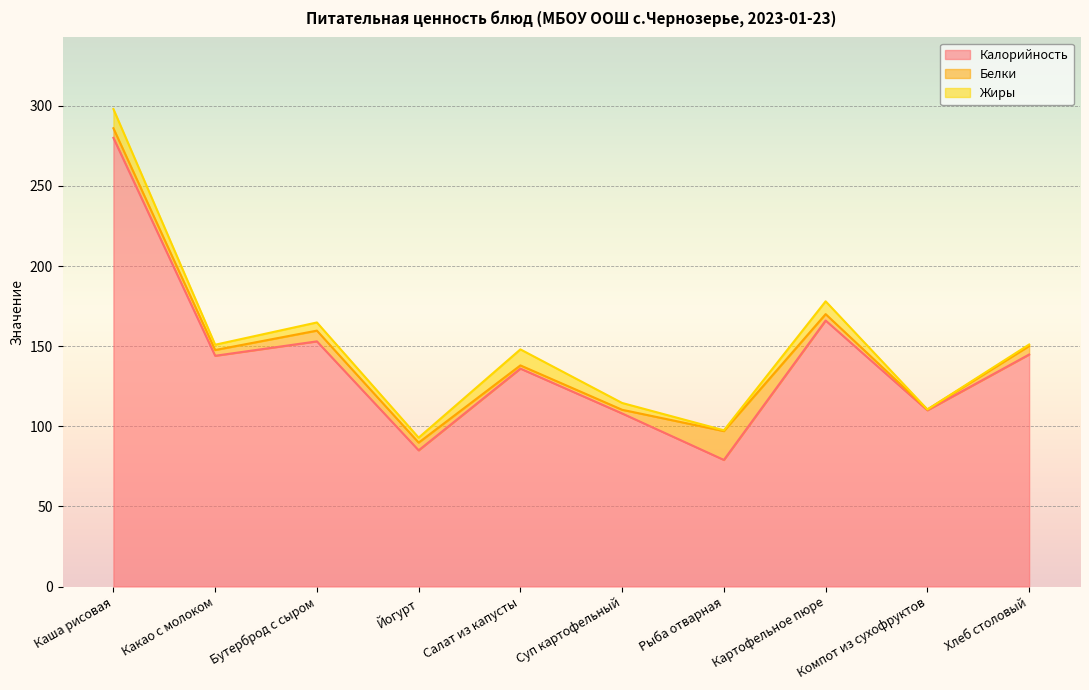

How many lines are shown in the chart?

3